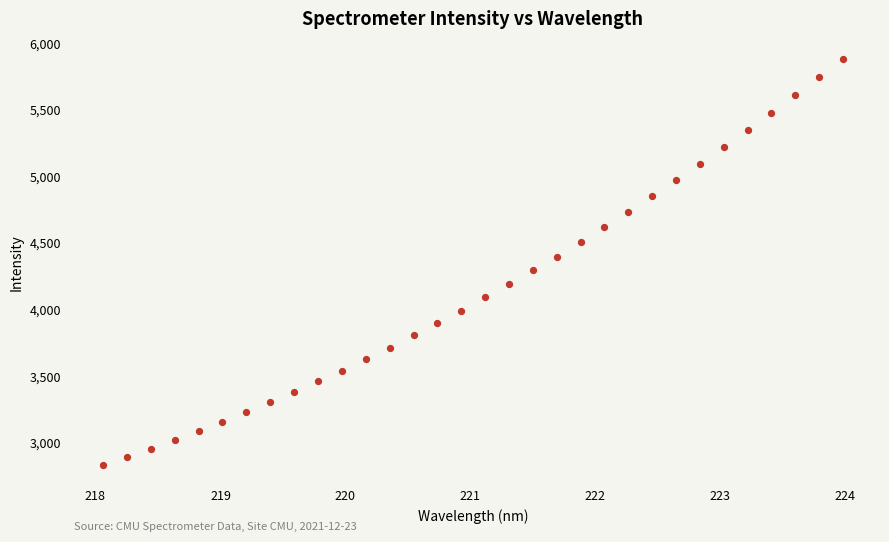

What is the range of X values (max minus min)?

5.9